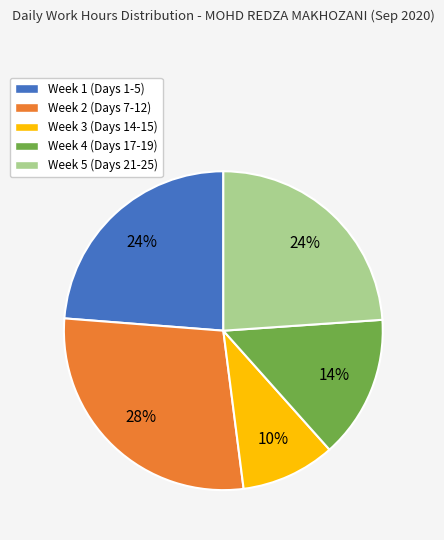

Is there any slice that represents more than half of the pie?

No